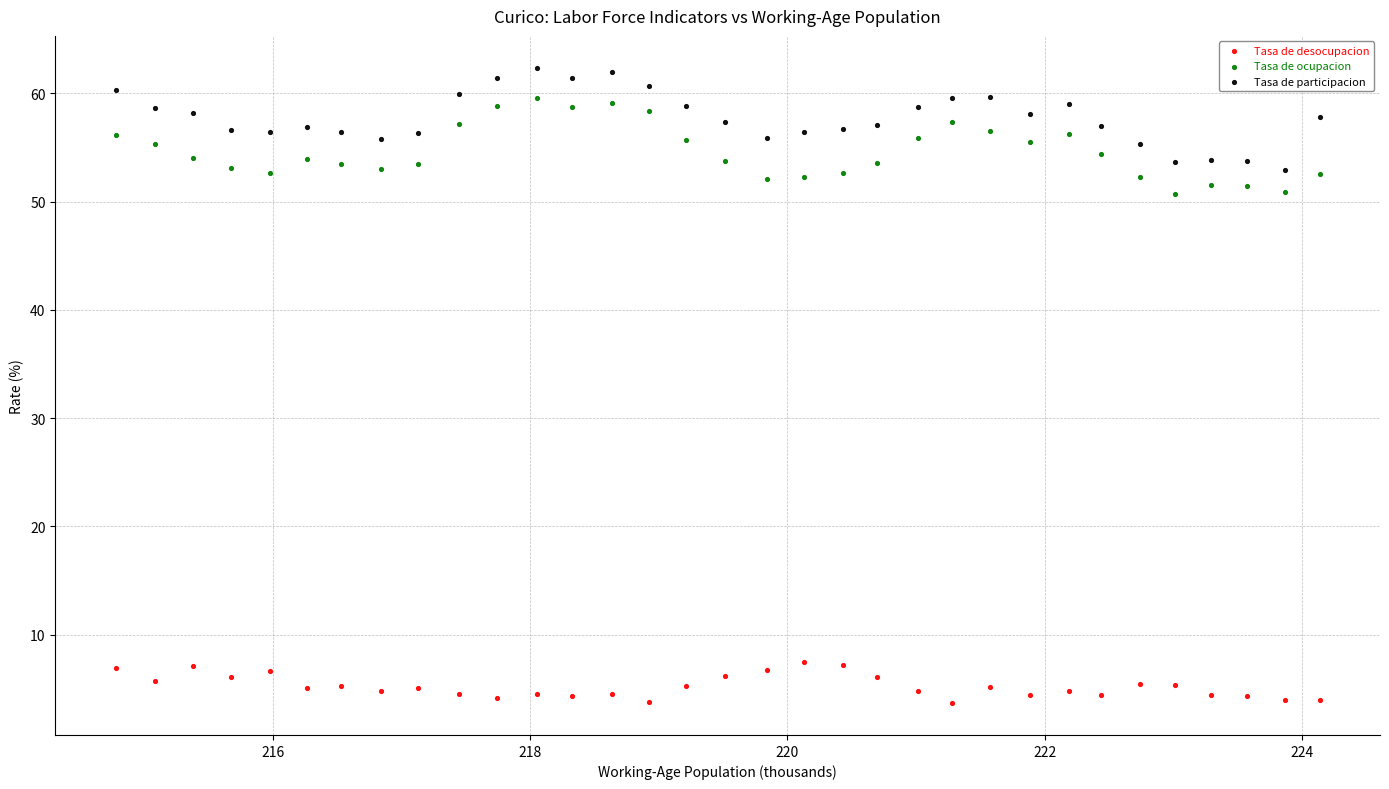

Which series has the largest Y range (max minus min)?

Tasa de participacion